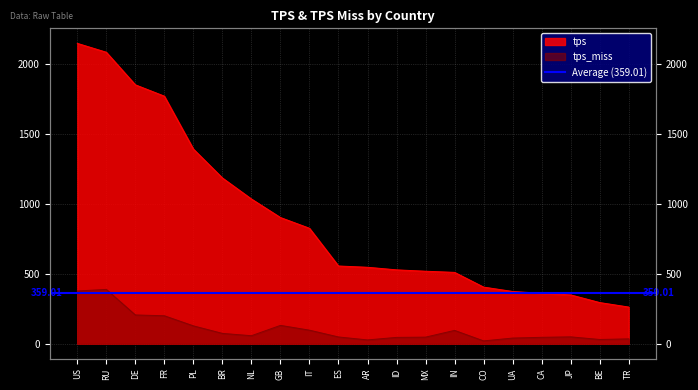

Which category has the highest value in the tps_miss series?

RU